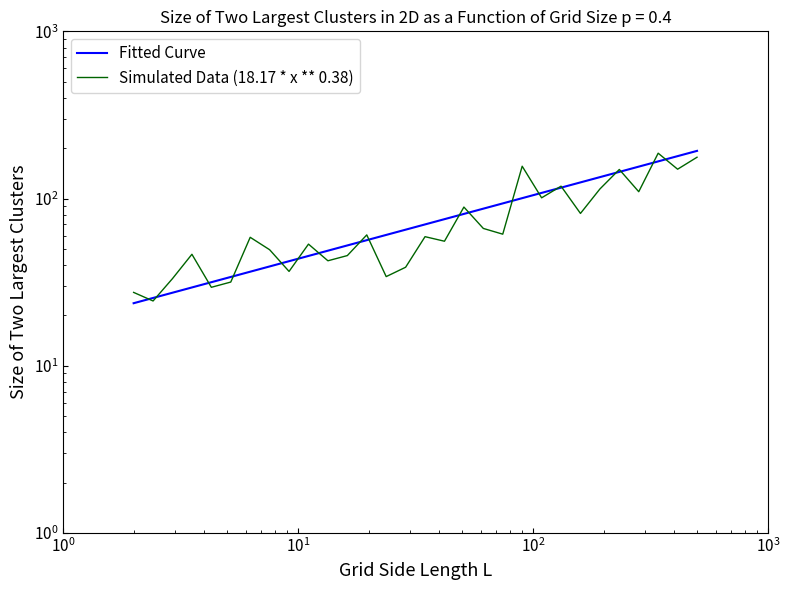

What is the maximum value for Fitted Curve?

192.7